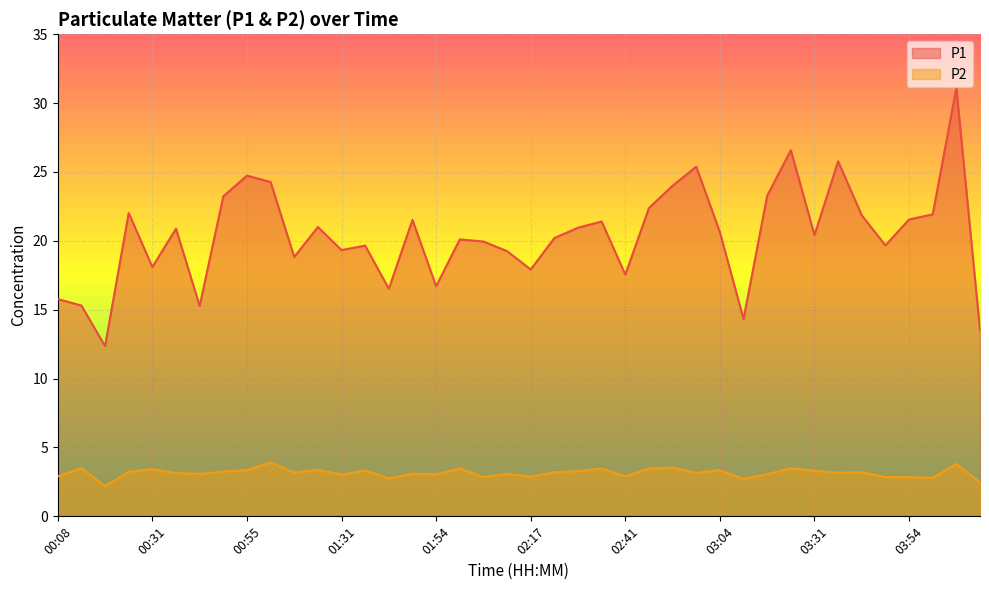

At how many categories does at least one series exceed 30?

1